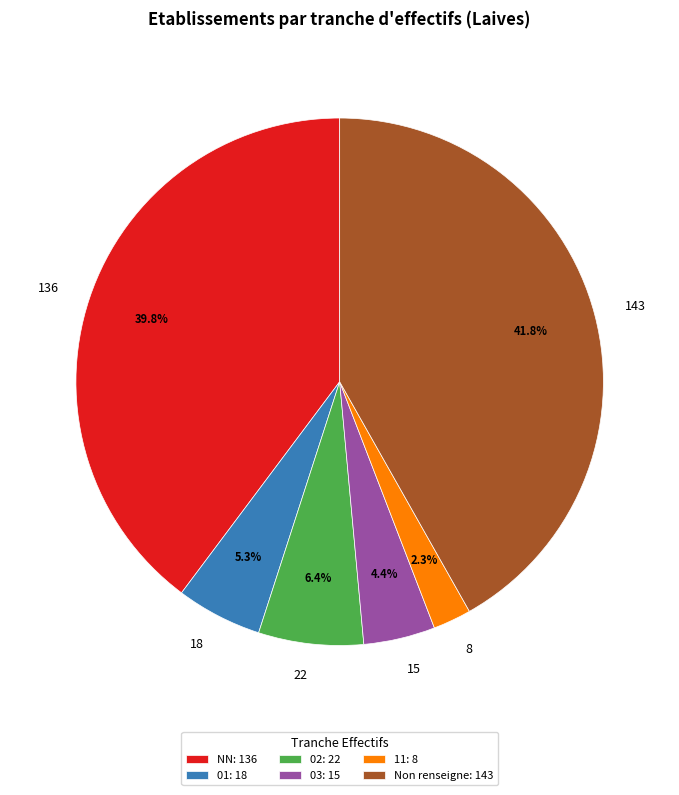

Is there a majority slice in this chart?

No